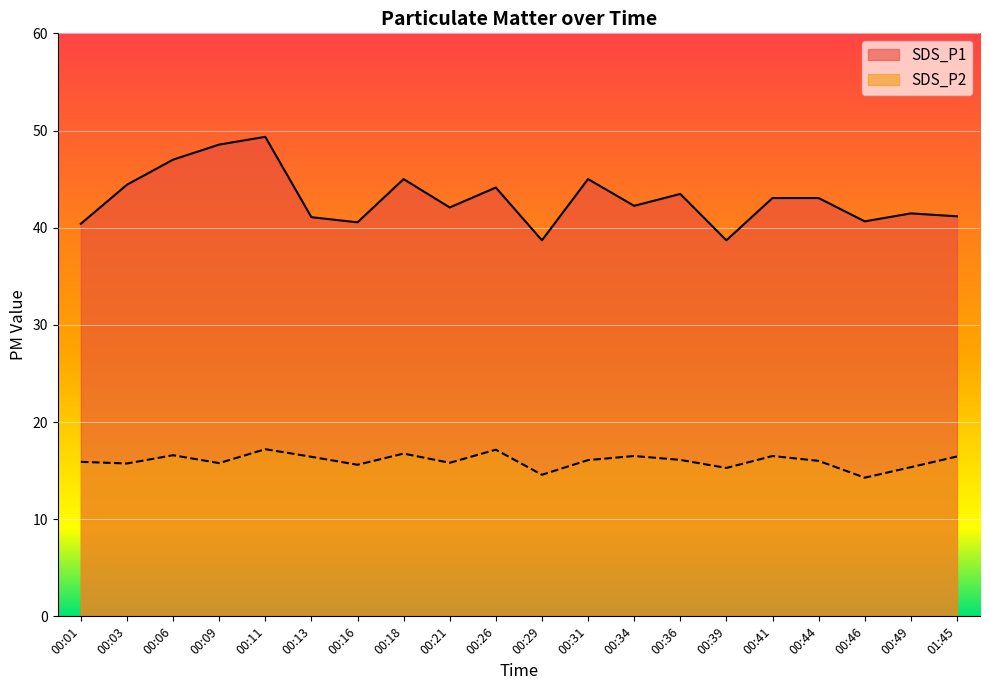

At which category does the chart reach its peak across all series?

00:11